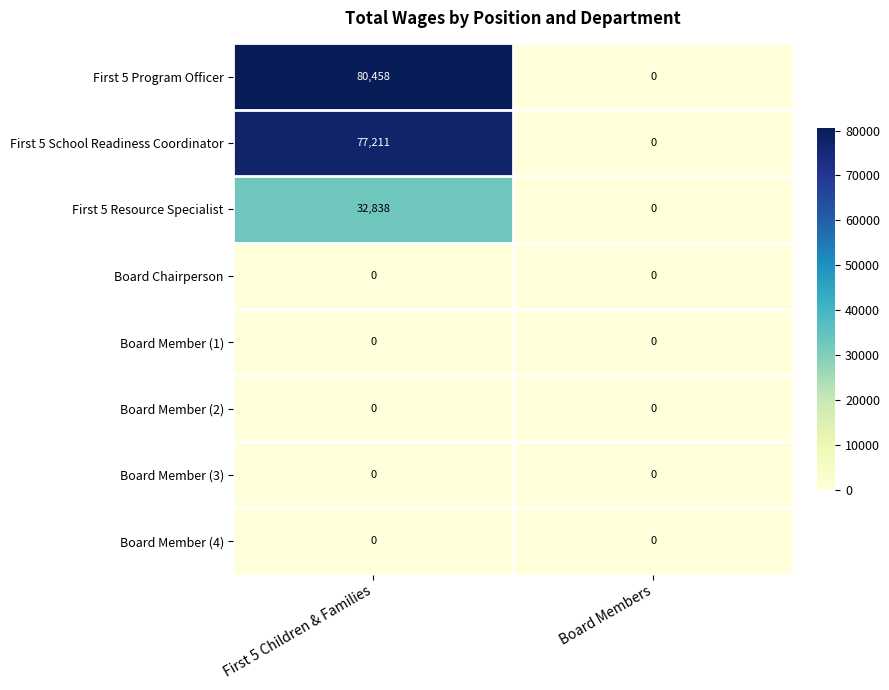

True or false: First 5 Program Officer has a value of 80458 at First 5 Children & Families.

True